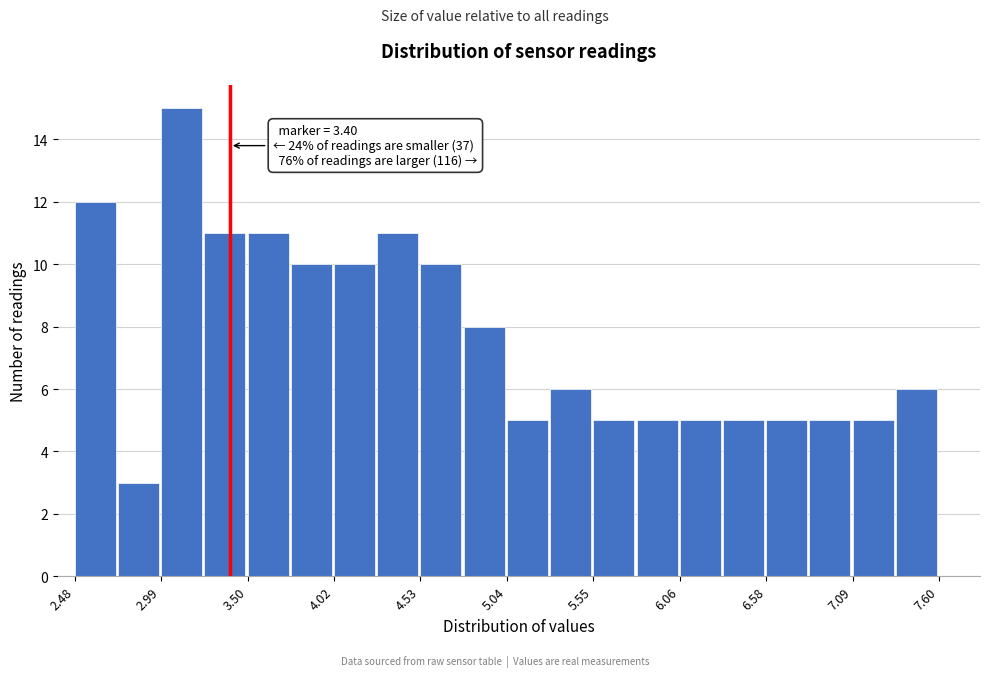

Read against the x-axis, roughly where is the centre of the tallest bar?

3.1